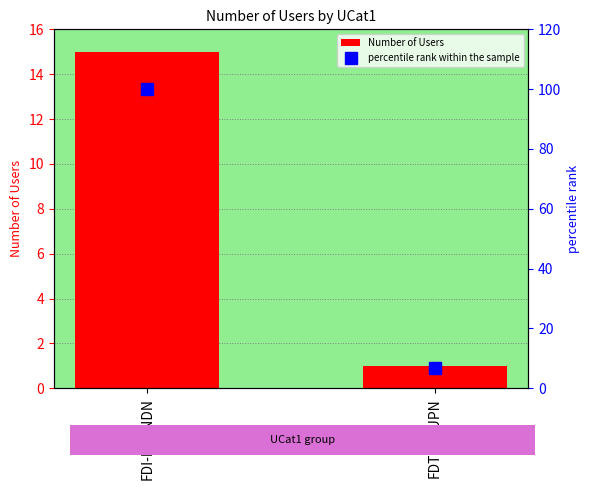

What position from the right is FDT-WAUPN?

1